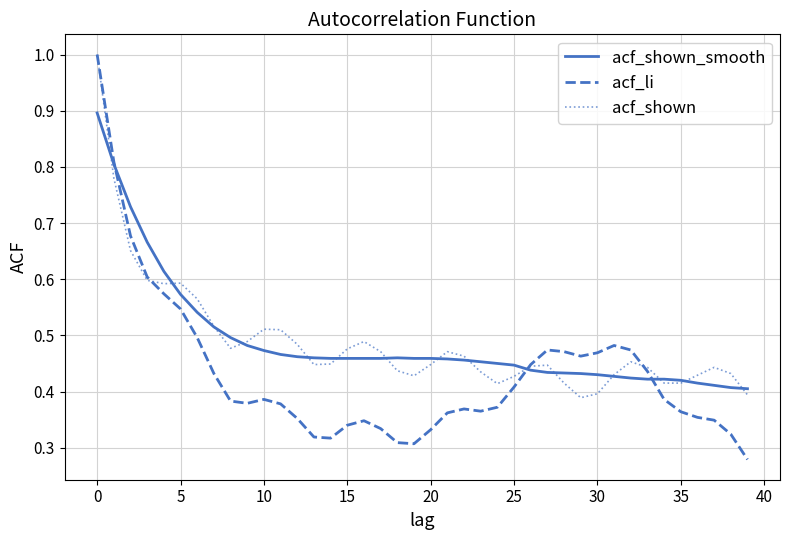

What is the greatest value displayed?

1.0